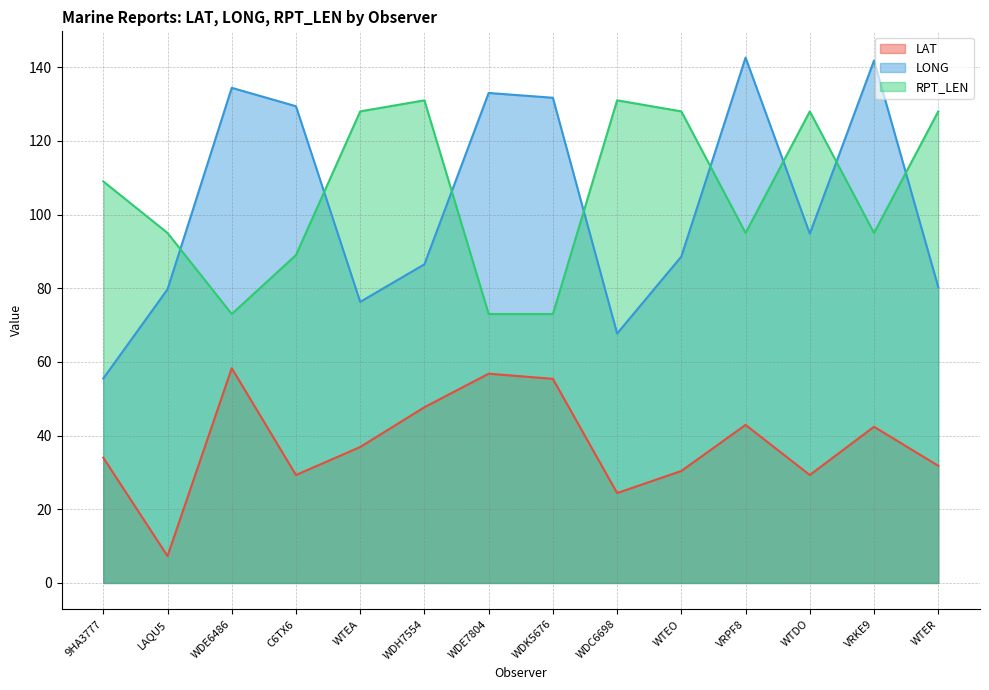

What is the label of the 12th point from the right?

WDE6486